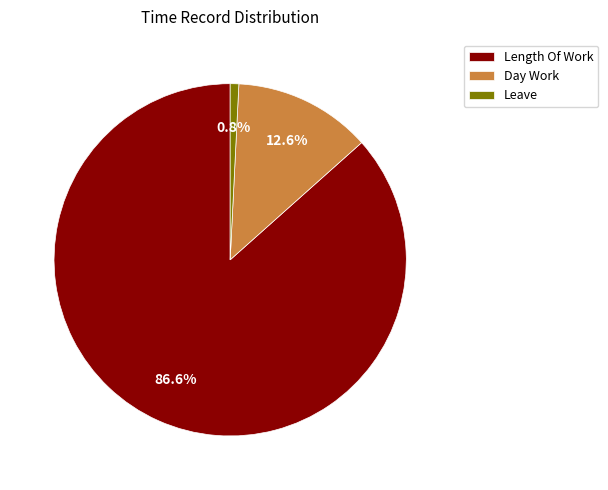

What is the smallest slice in the pie chart?

Leave